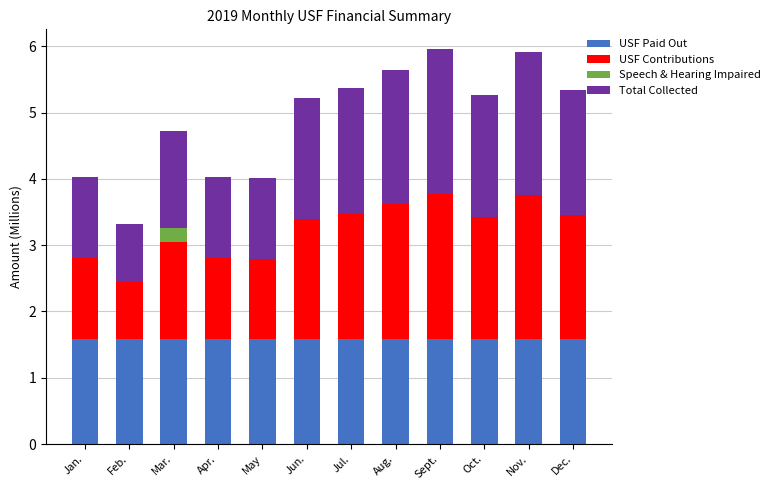

What are all the series names shown in the legend?

USF Paid Out, USF Contributions, Speech & Hearing Impaired, Total Collected